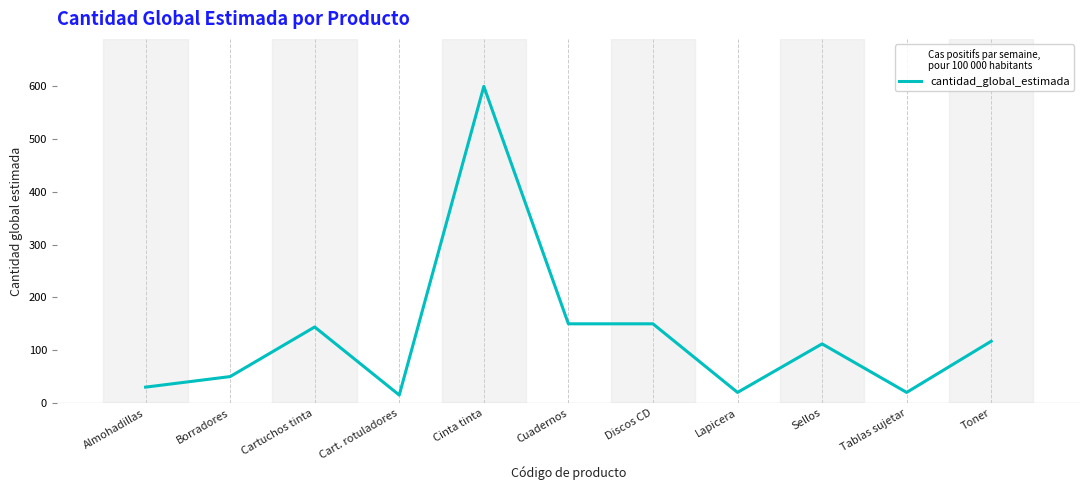

At which category does the data reach its first local peak?

Cartuchos tinta